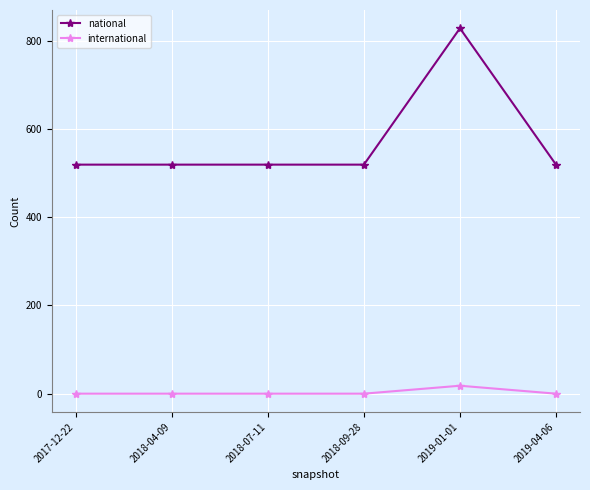

What is the spread (max minus min) of values at 2018-09-28?

519